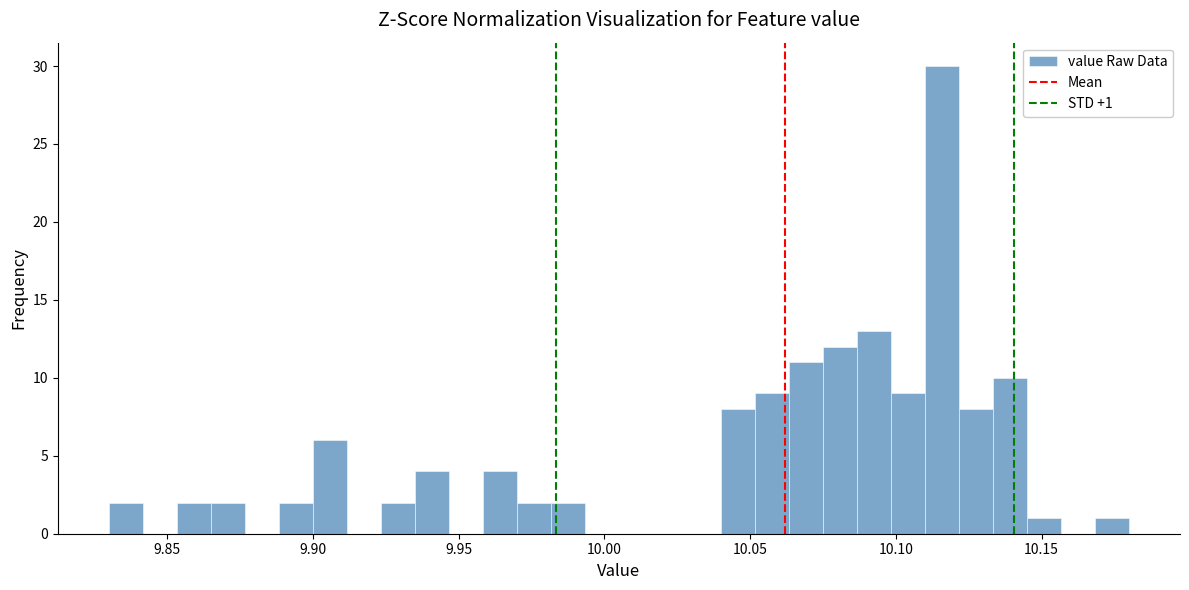

Around what value on the x-axis is the tallest bar? Give the approximate position of its centre, as read against the axis.

10.115